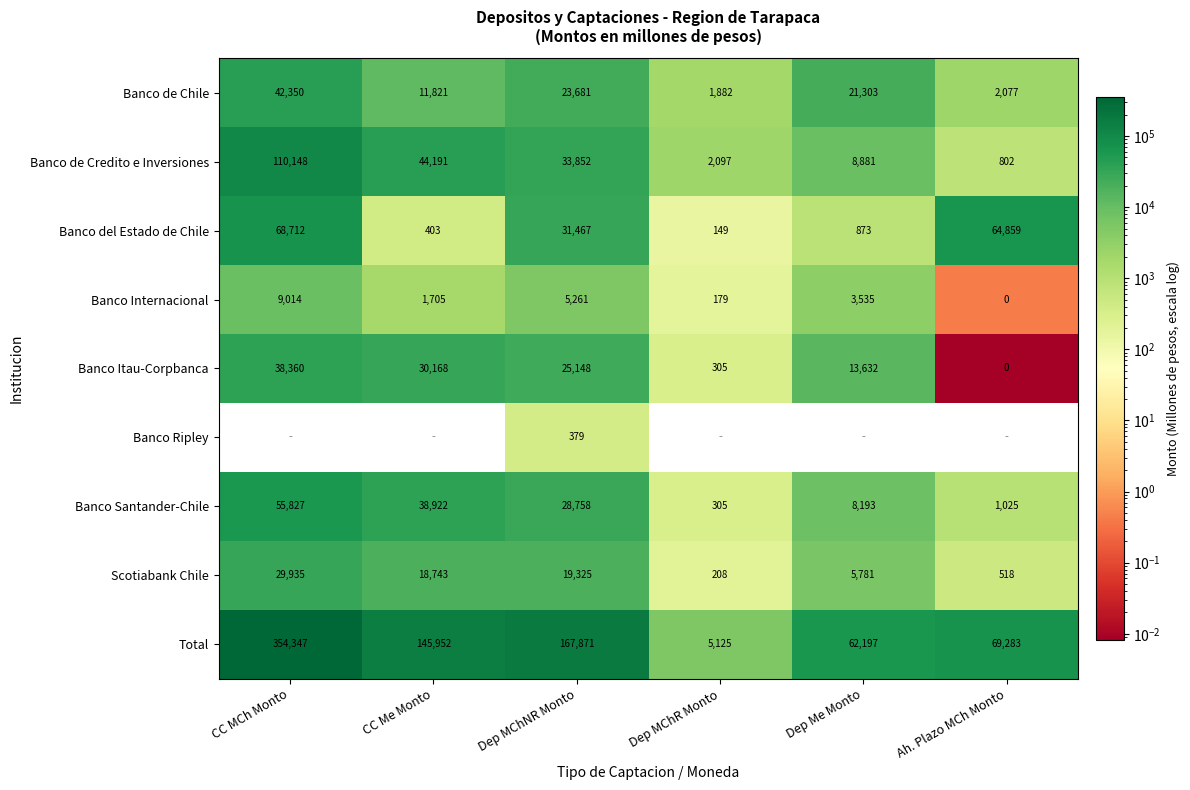

How many values in the Banco Itau-Corpbanca series are below 25148?

3